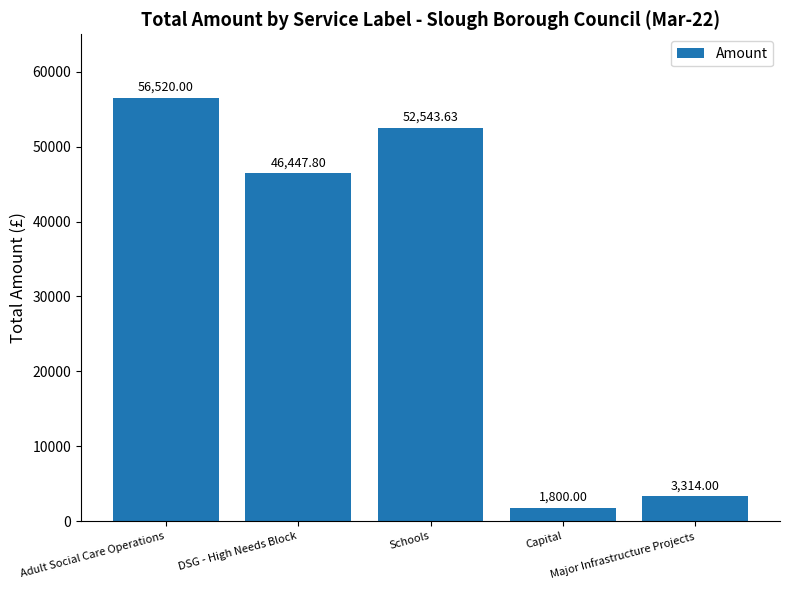

Reading right to left, what are all the values shown in this chart?

3314.0	1800.0	52543.6	46447.8	56520.0